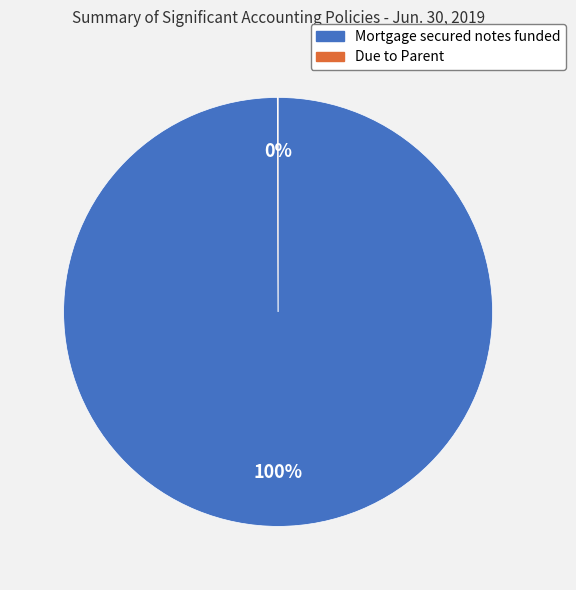

Which category accounts for the majority?

Mortgage secured notes funded